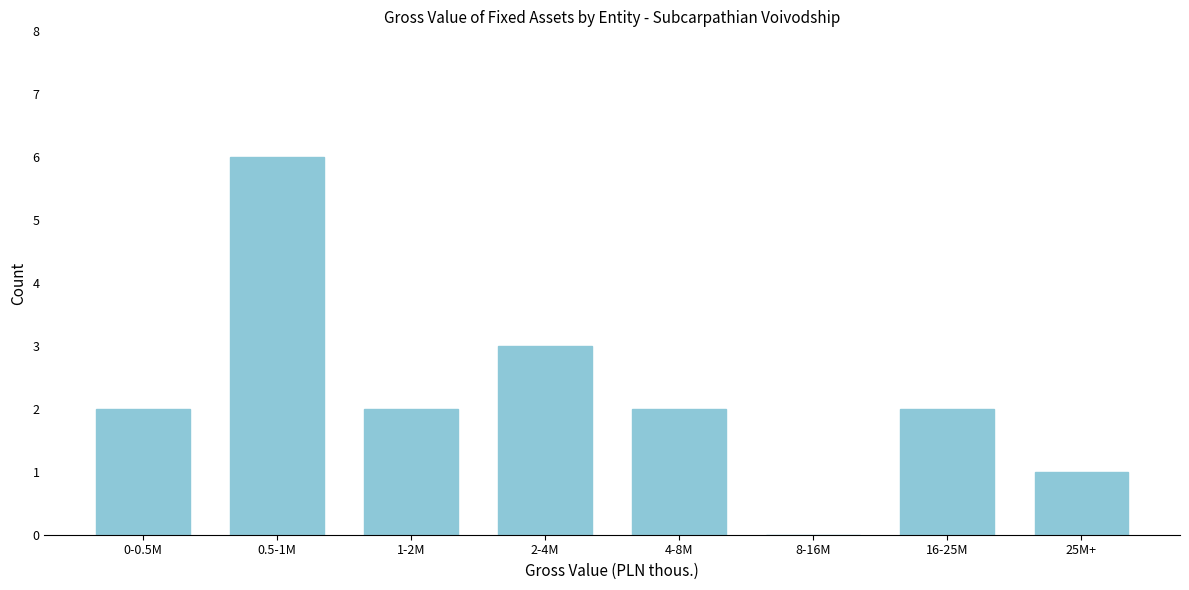

Reading left to right, what are all the values shown in this chart?

0-0.5M=2	0.5-1M=6	1-2M=2	2-4M=3	4-8M=2	8-16M=0	16-25M=2	25M+=1